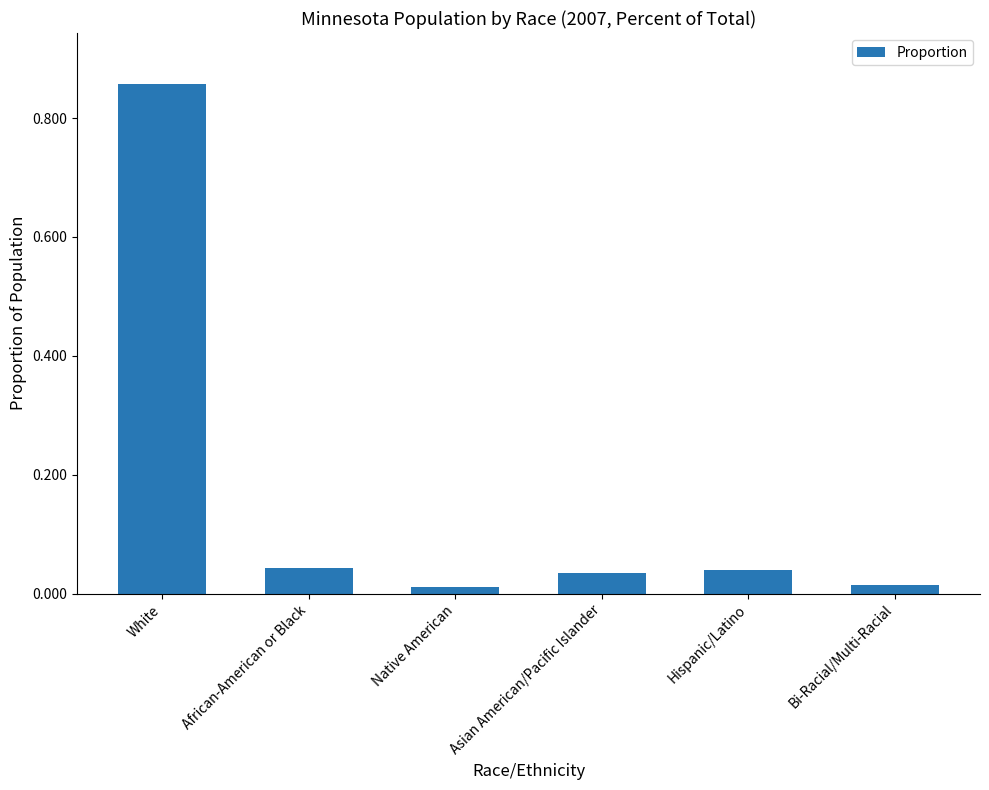

Which category has the highest value across all series?

White